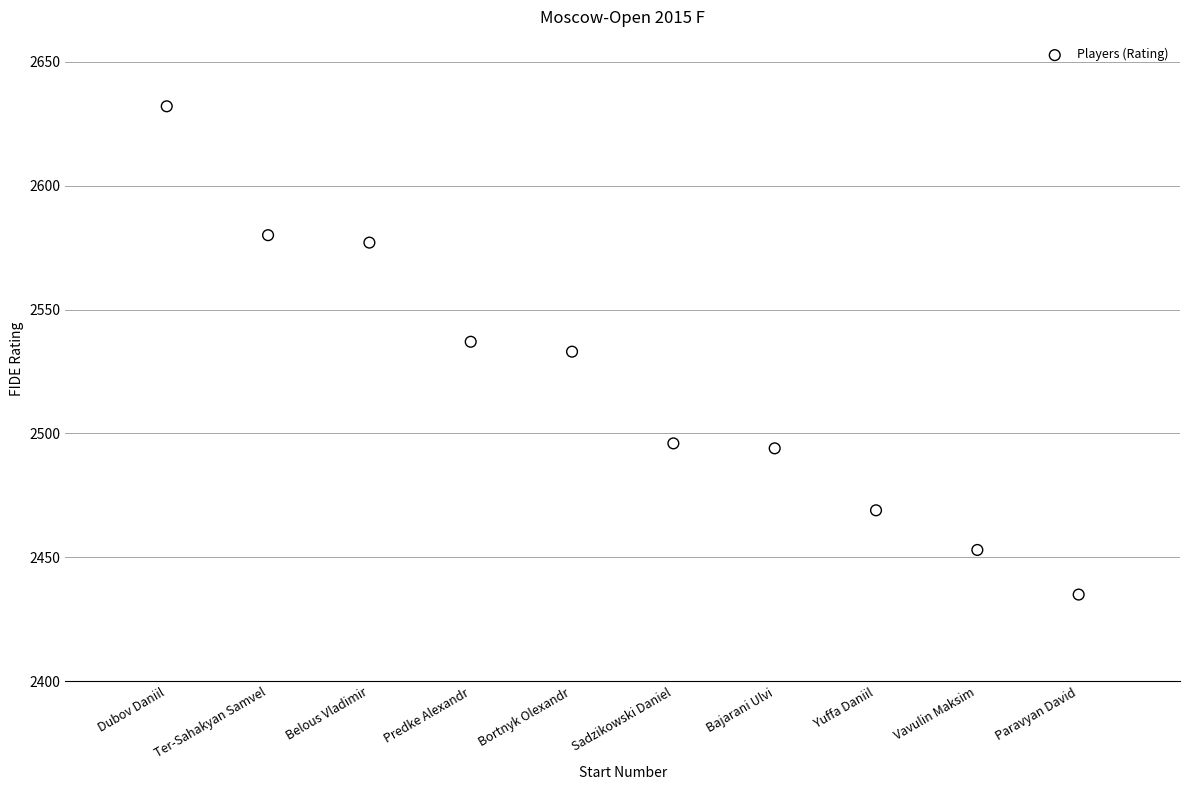

What is the range of Y values (max minus min)?

197